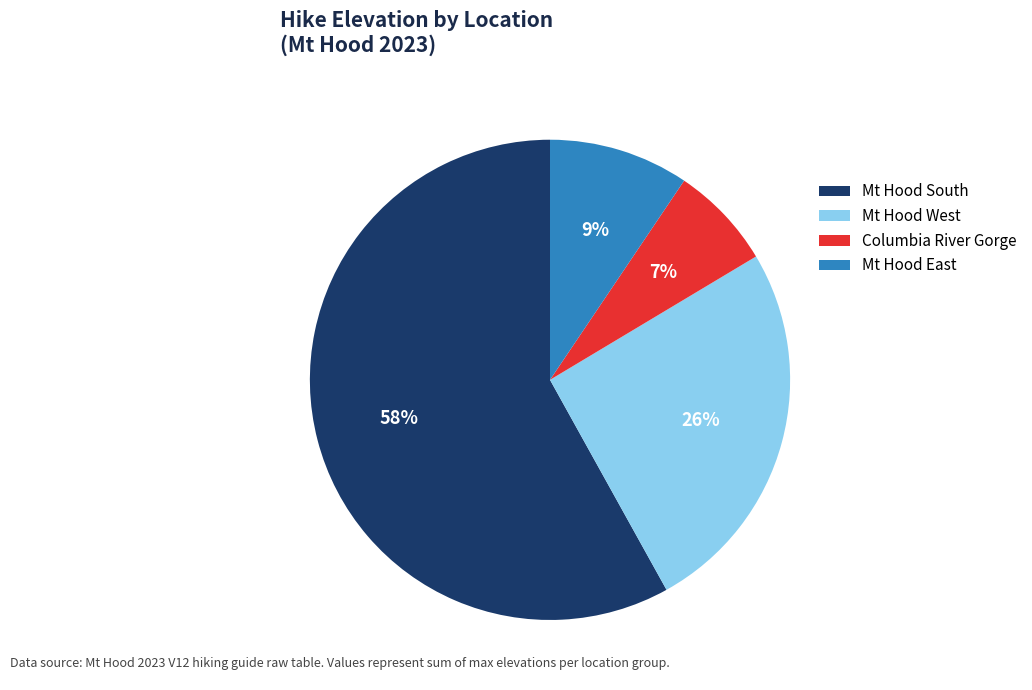

The Columbia River Gorge slice represents 12% of the pie. True or false?

False